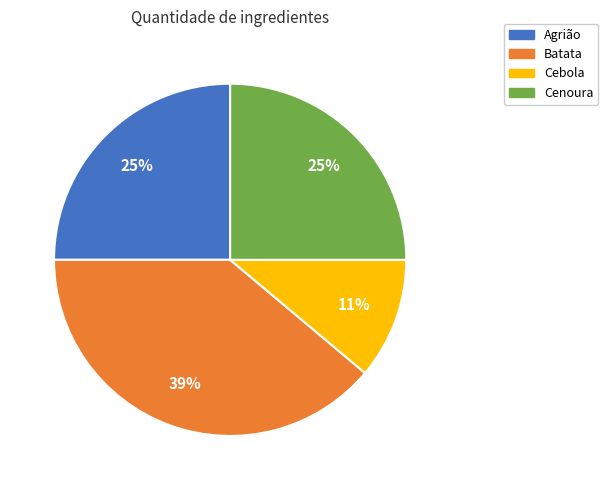

How many slices are in this pie chart?

4